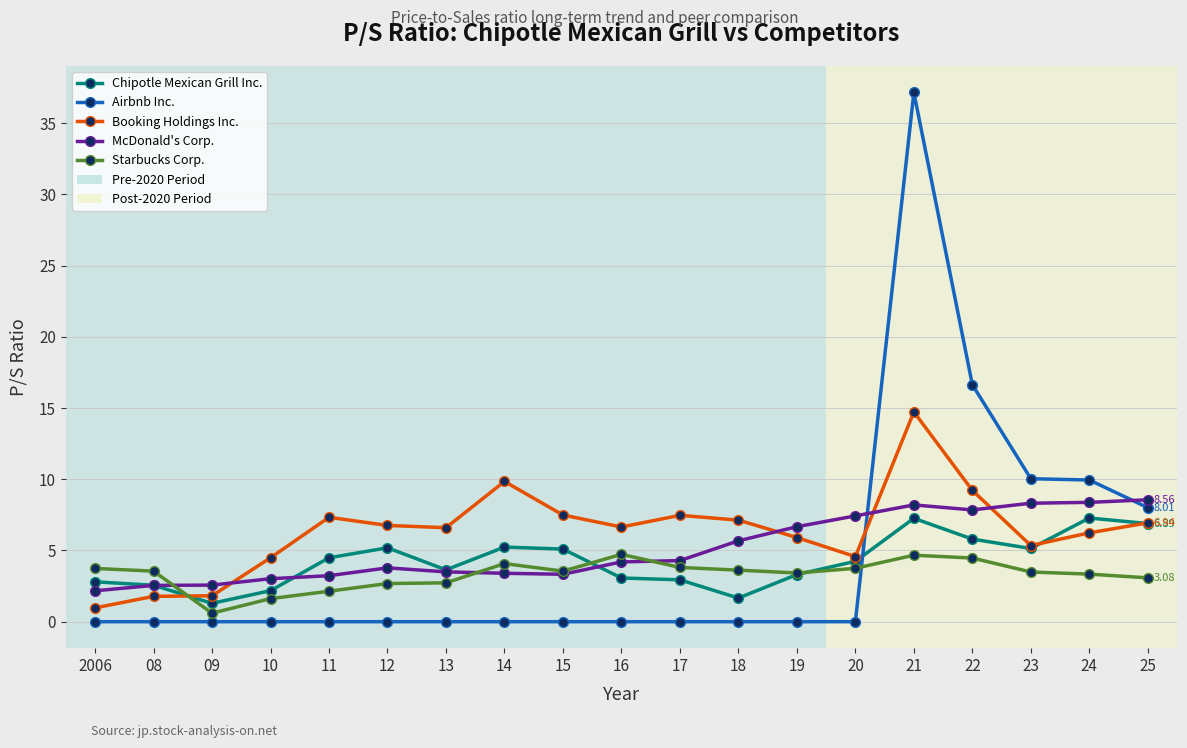

Is the value of Booking Holdings Inc. at 21 greater than the value of McDonald's Corp. at 22?

Yes